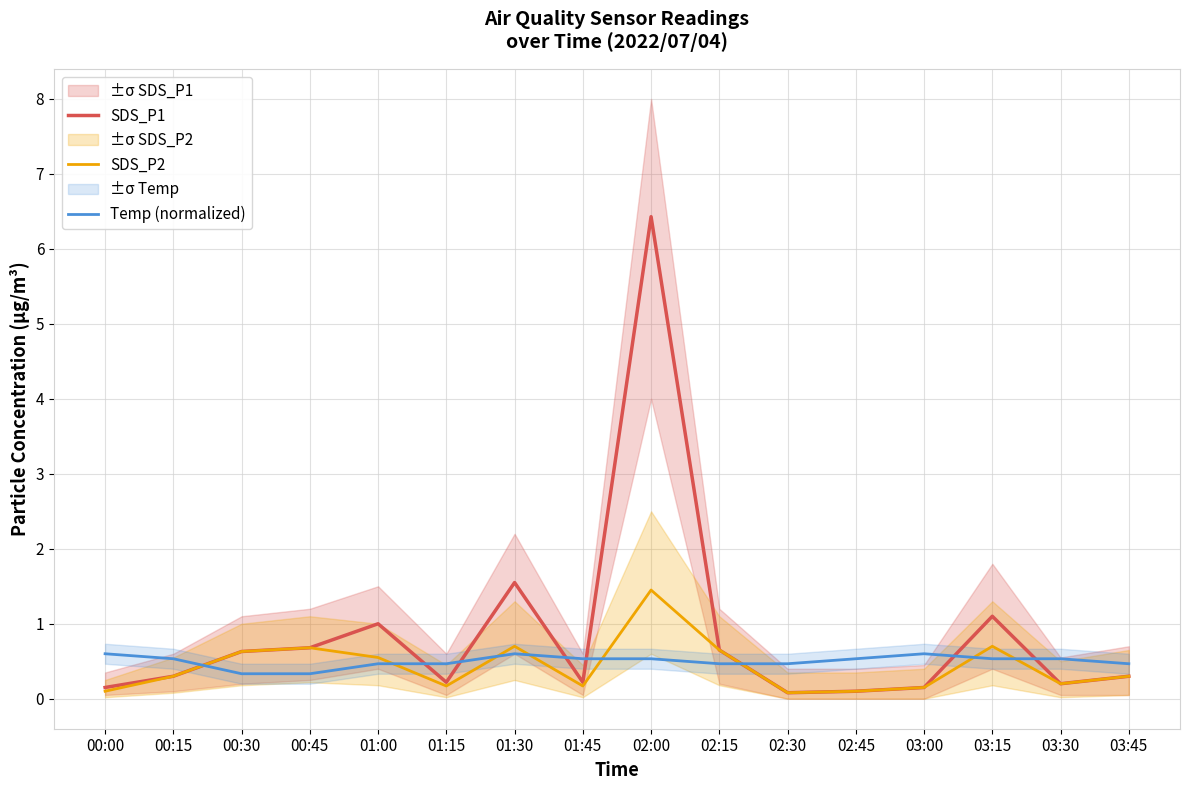

Is it true that Temp (normalized) equals 0.8 at 03:00?

False